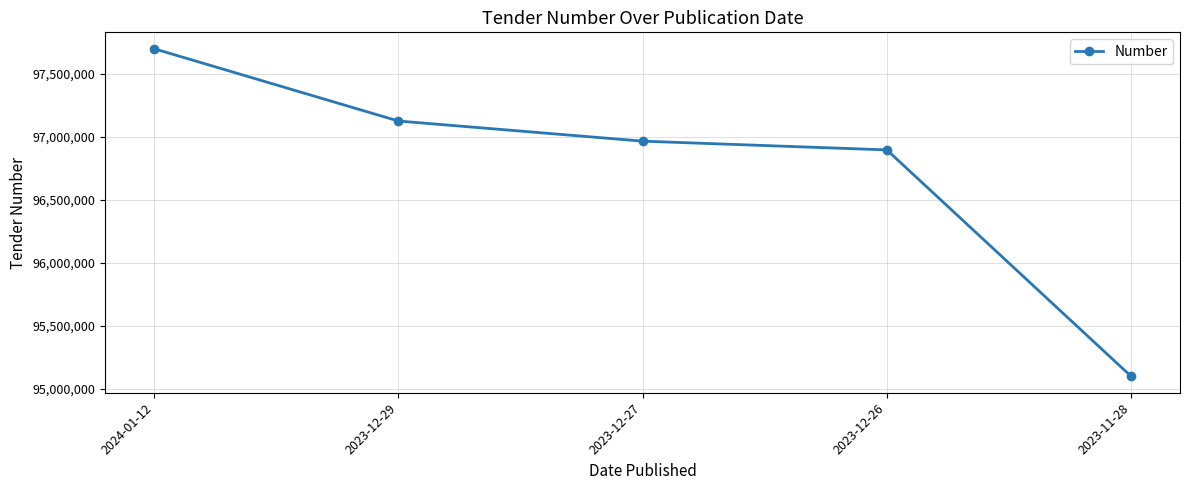

List the labels in order of value, smallest first.

2023-11-28, 2023-12-26, 2023-12-27, 2023-12-29, 2024-01-12